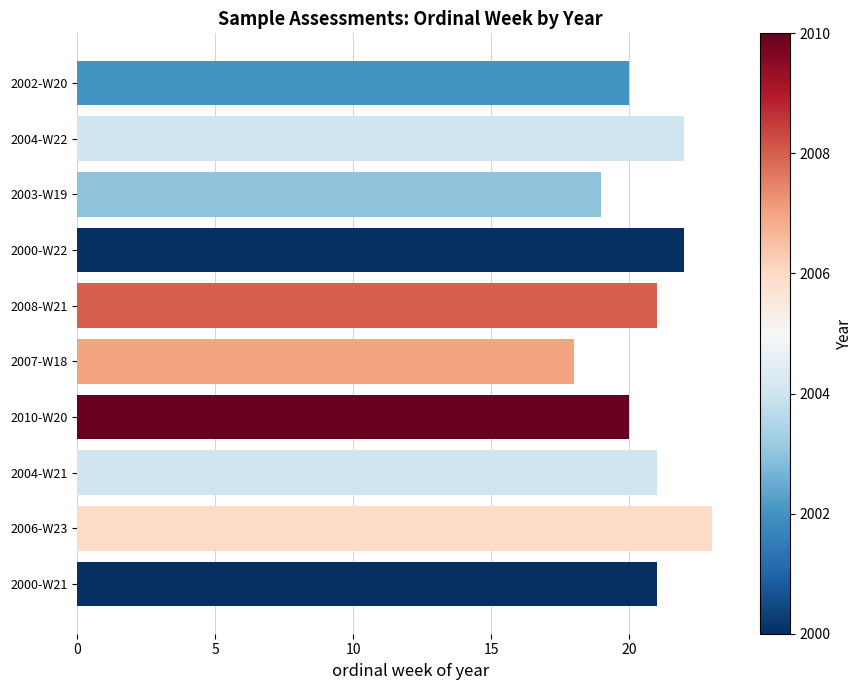

Which has a higher value, 2003-W19 or 2010-W20?

2010-W20